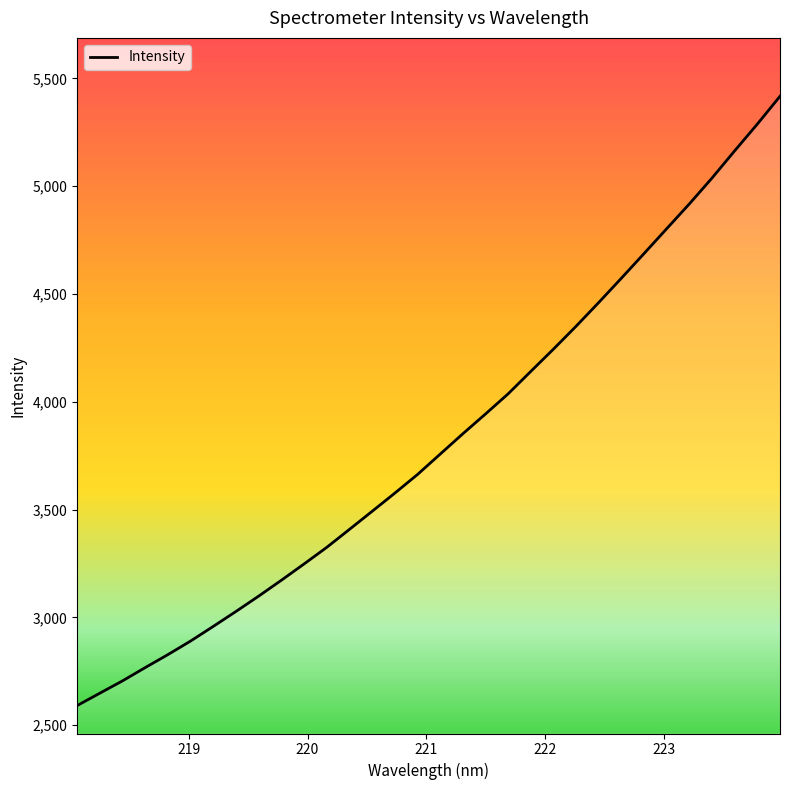

How many series are shown in this chart?

1